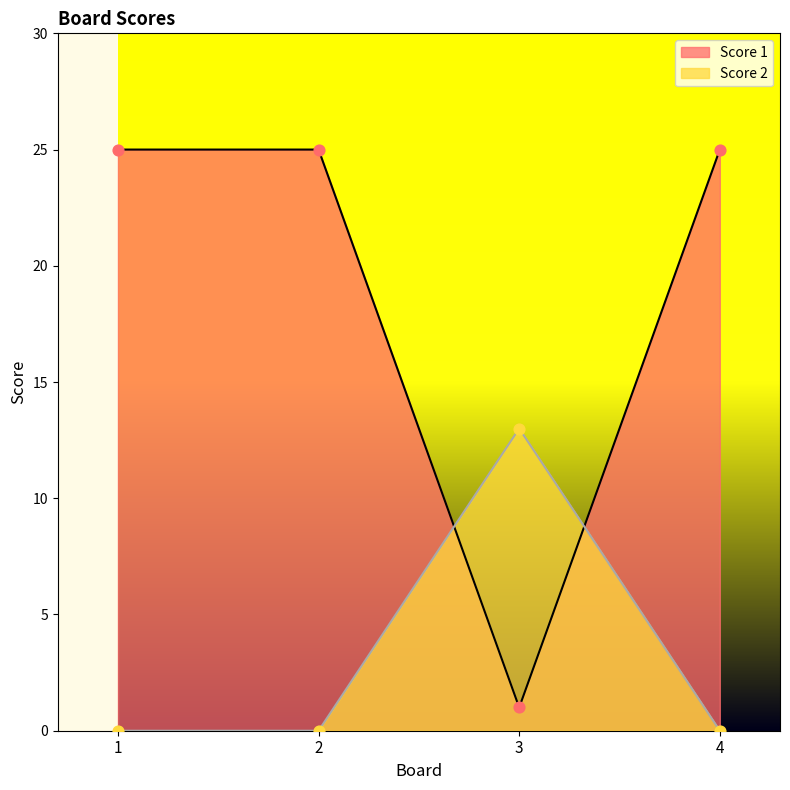

What is the total value across all series at 2?

25